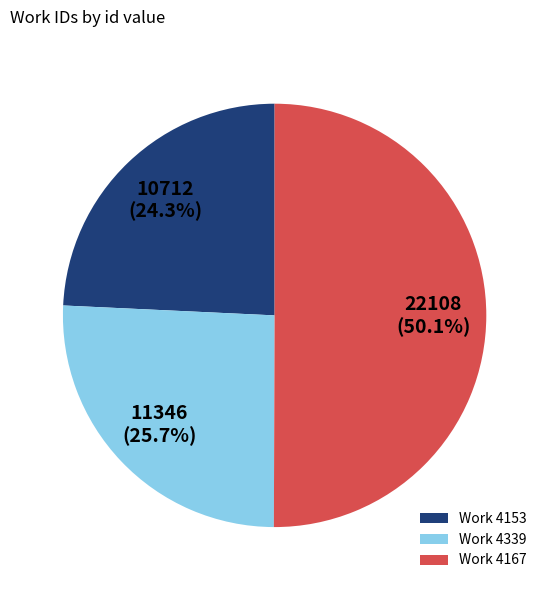

What is the ratio of the value at Work 4339 to the value at Work 4167?

0.5